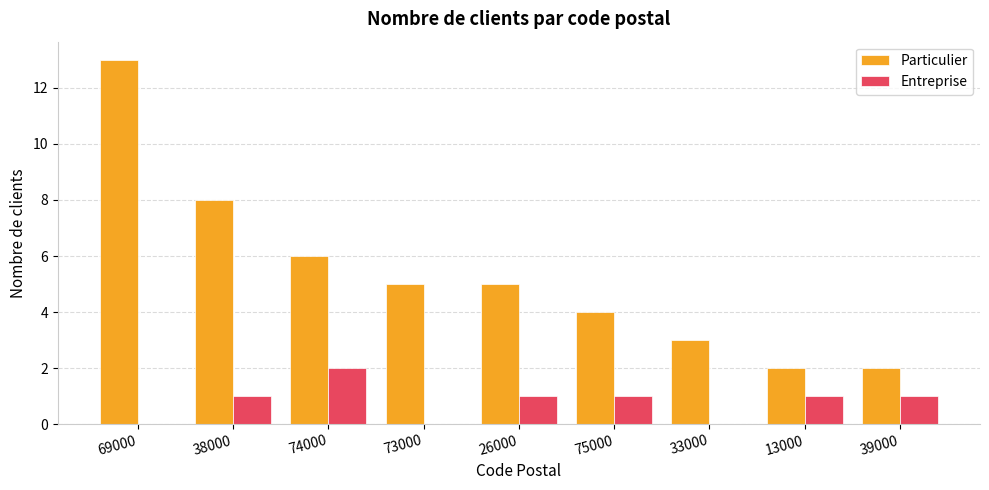

The Entreprise series shows -1 at 33000. True or false?

False